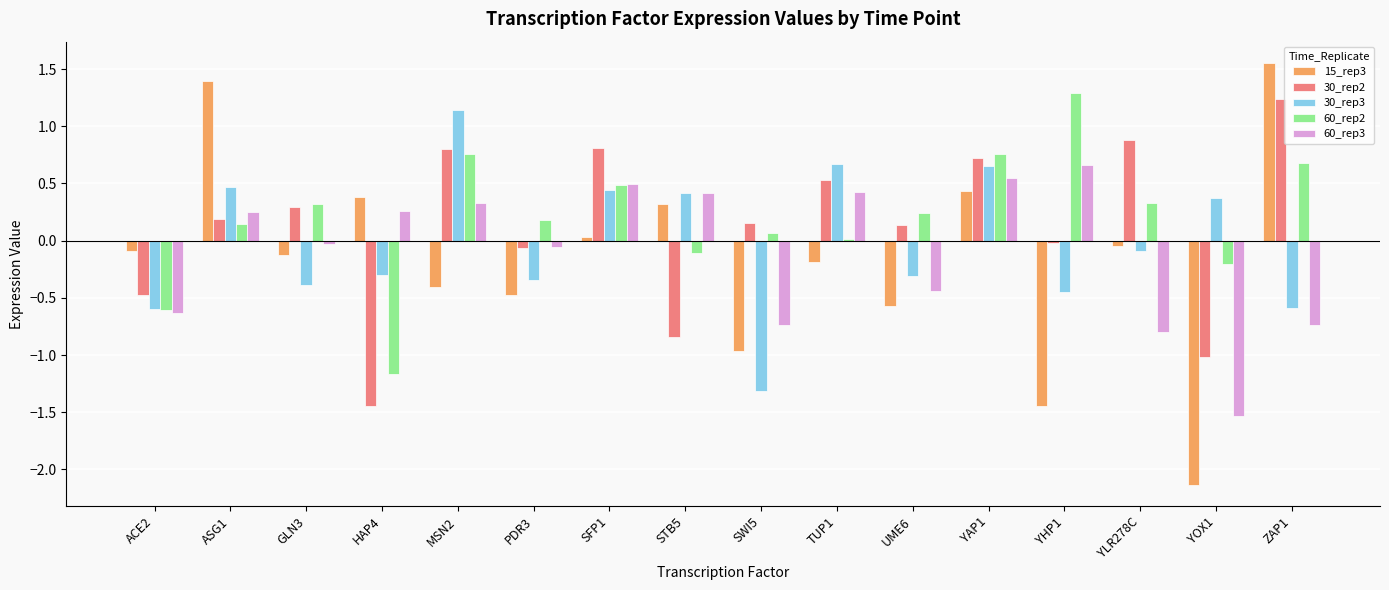

At which label does 15_rep3 reach its peak?

ZAP1